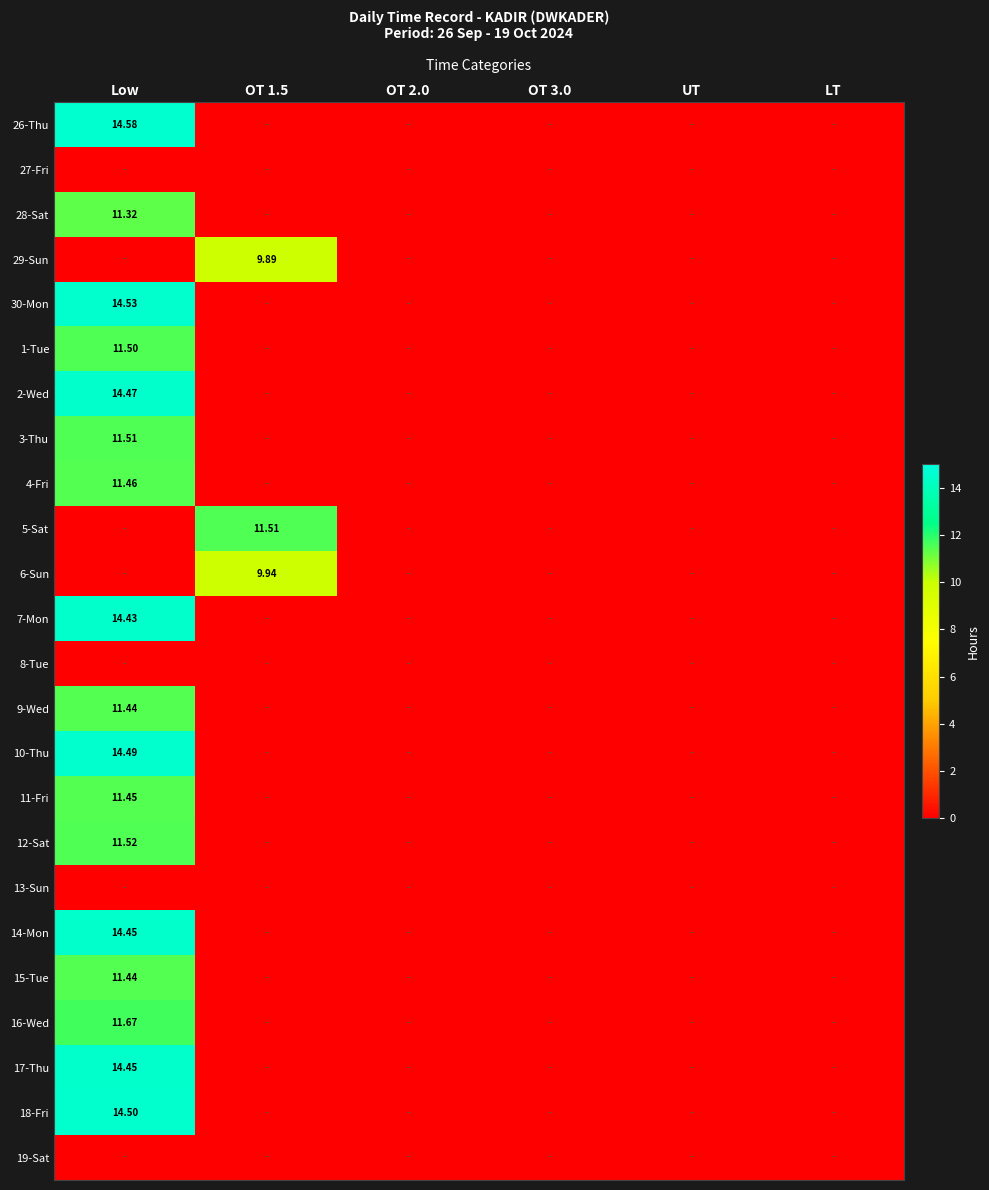

How many data points in 15-Tue are above 0?

1